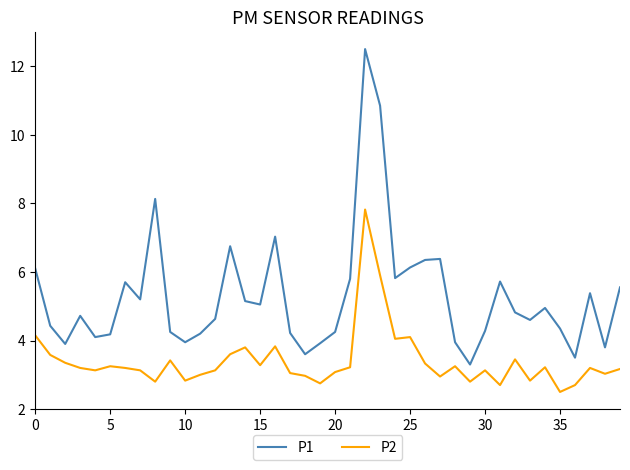

List the series in order of their peak value, lowest first.

P2, P1